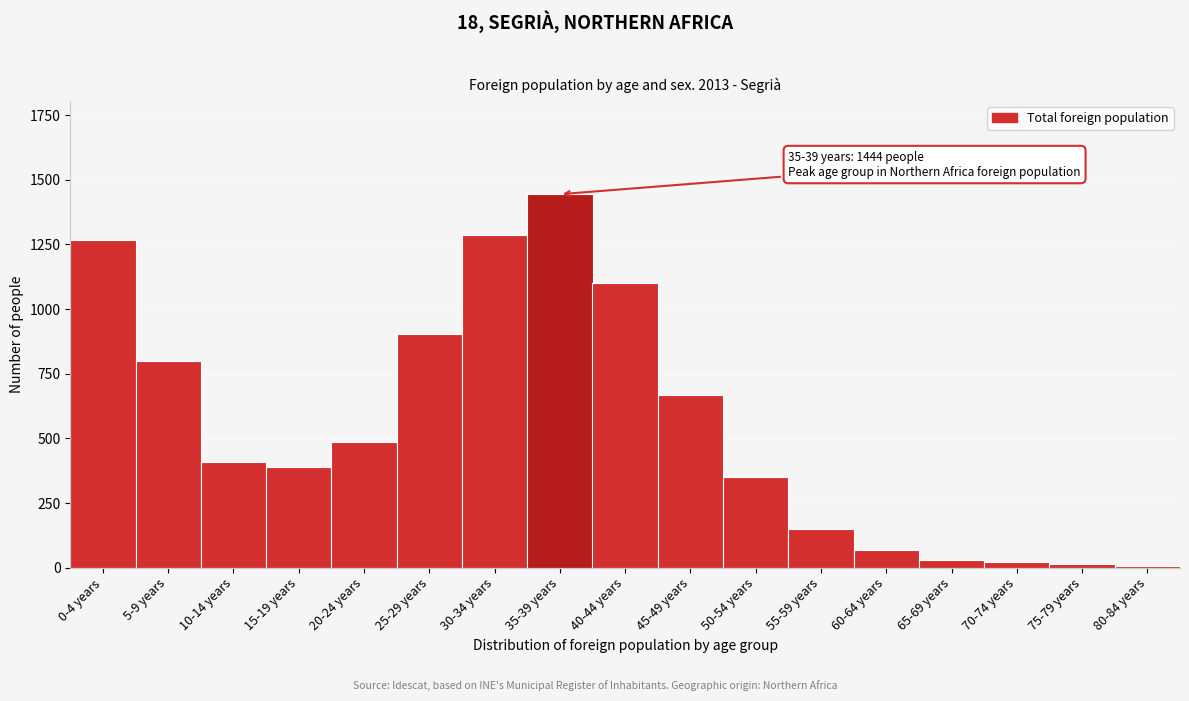

Which category has the highest value across all series?

35-39 years